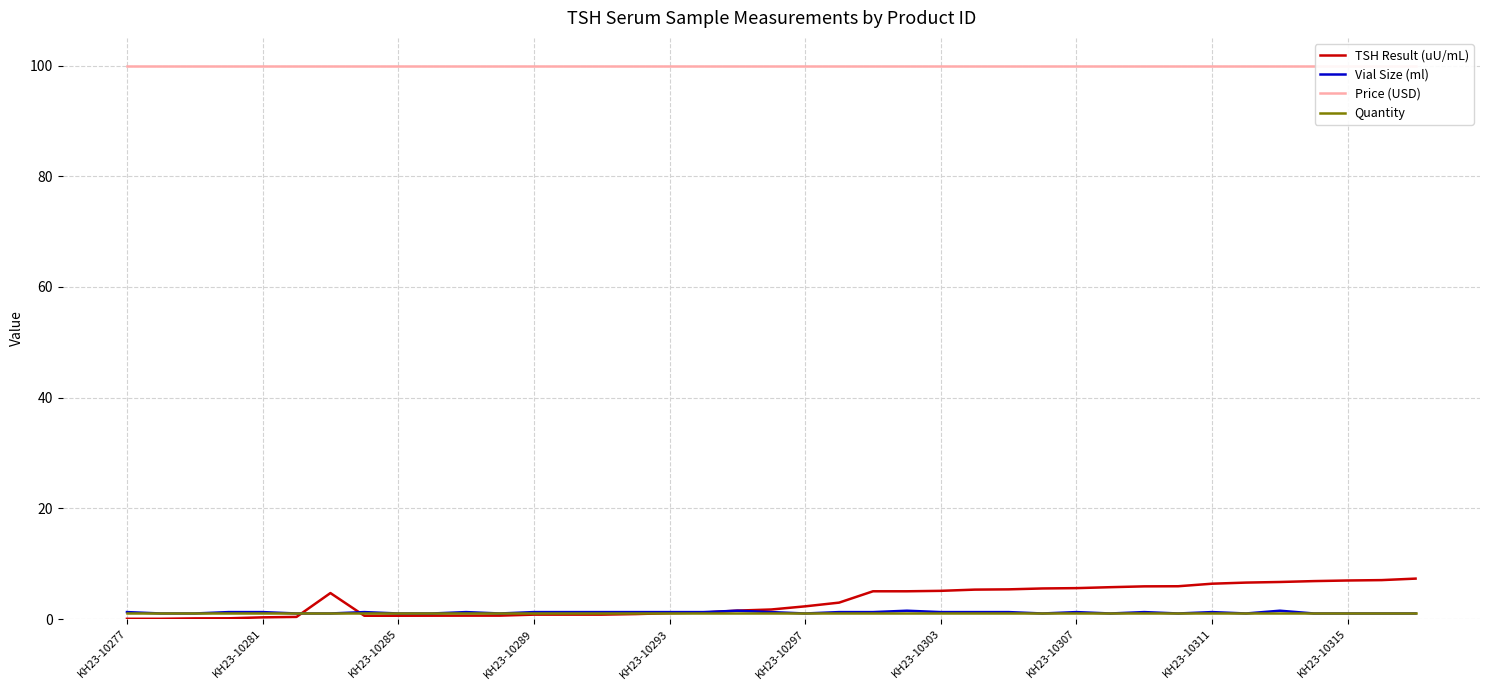

What are all the series names shown in the legend?

TSH Result (uU/mL), Vial Size (ml), Price (USD), Quantity